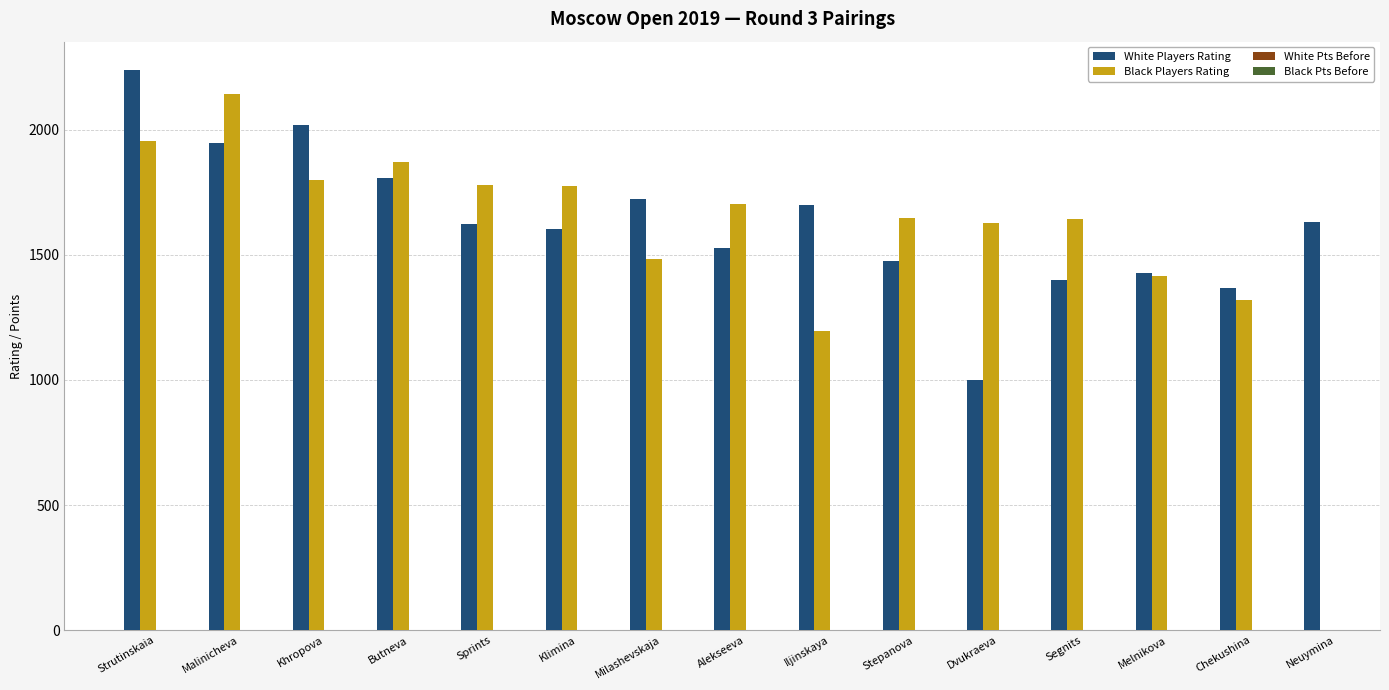

What position from the right is Iljinskaya?

7